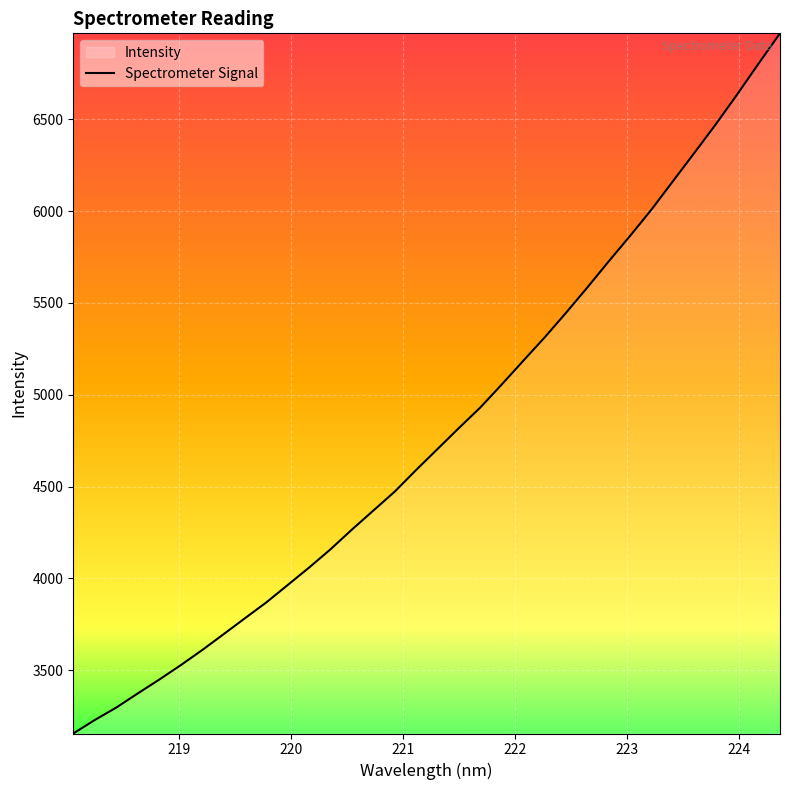

Reading left to right, transcribe all the data shown in this chart.

3155.5	3228.9	3296.3	3373.0	3448.3	3526.5	3608.7	3695.2	3782.4	3868.8	3963.7	4058.9	4158.3	4265.8	4369.2	4472.7	4590.6	4704.8	4819.2	4931.0	5056.3	5184.5	5312.0	5446.2	5584.6	5726.9	5865.8	6009.3	6163.3	6317.1	6472.7	6635.3	6803.0	6967.6